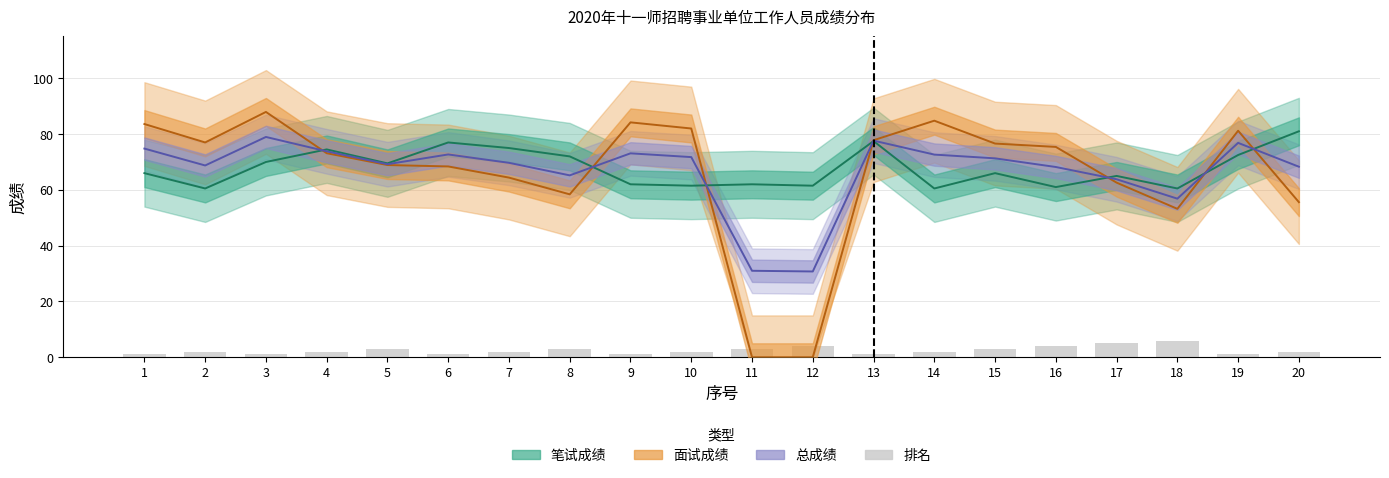

What is the value of the 笔试成绩 bar at the 11th from the left?

62.0